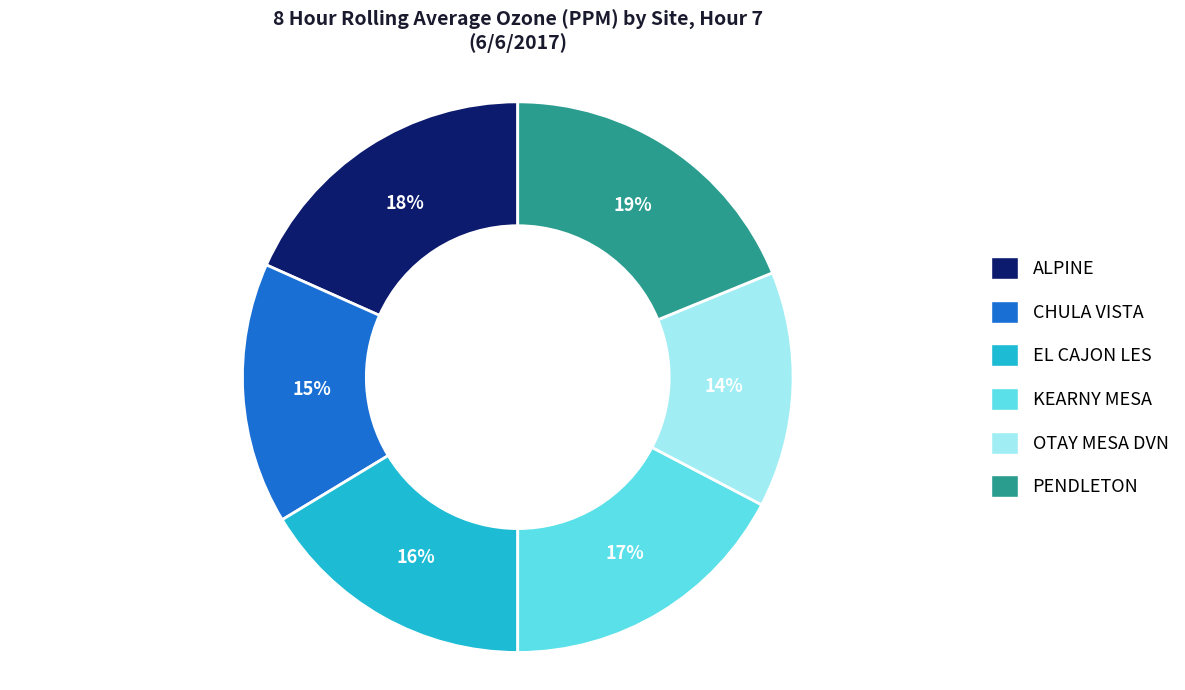

To the nearest percent, what is the difference between the largest and smallest slice percentages?

5%